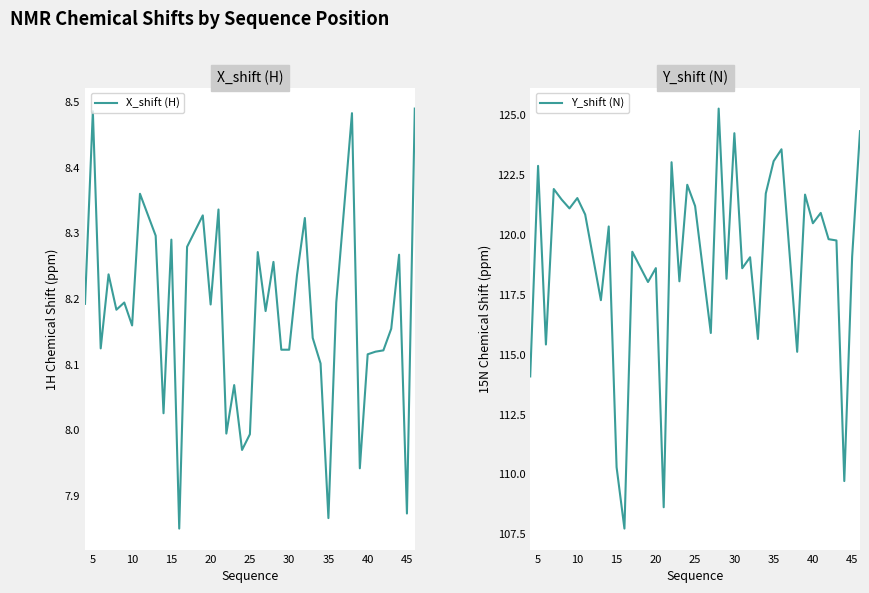

The Y_shift (N) series shows 57.9 at 45. True or false?

False